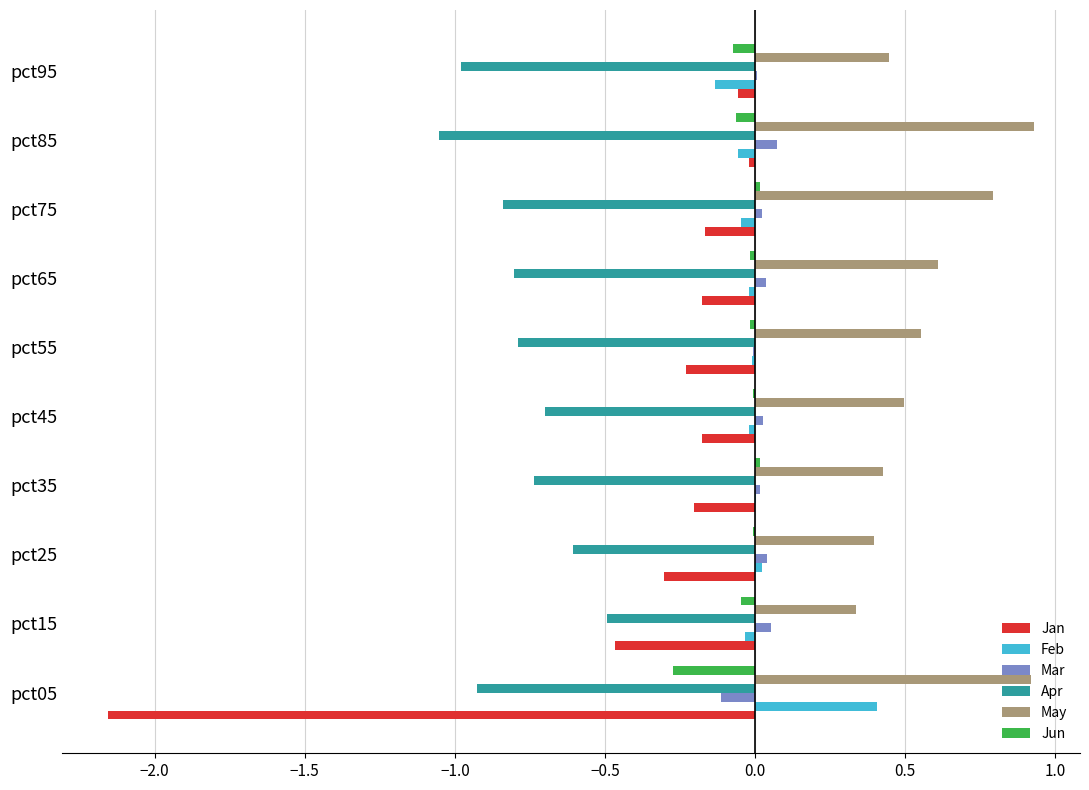

Which series has the largest total across all categories?

May